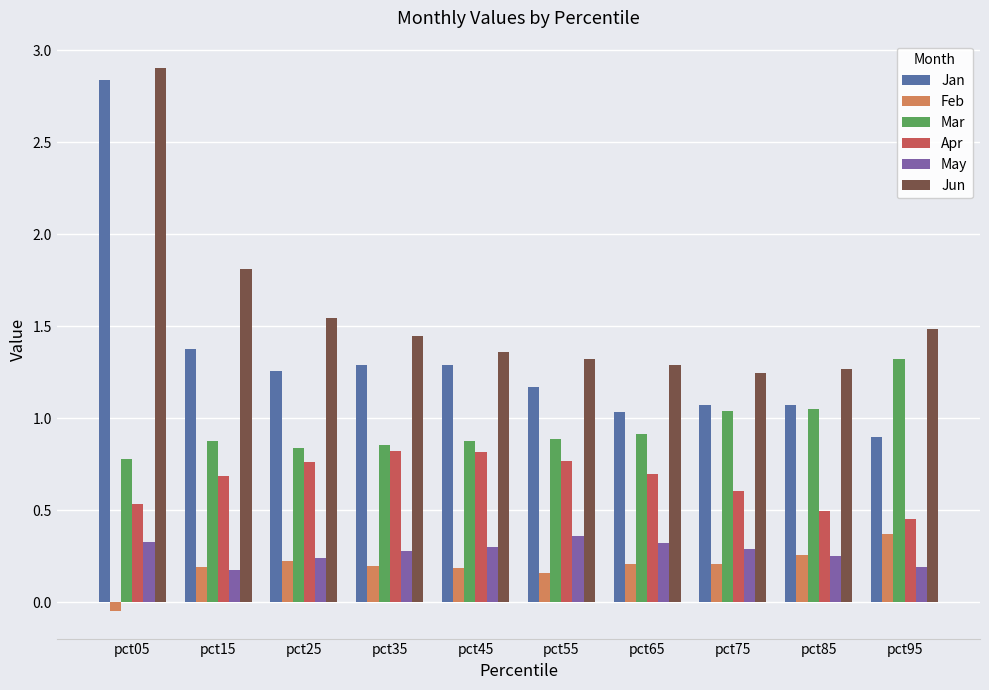

At which label is Feb closest to 0?

pct05